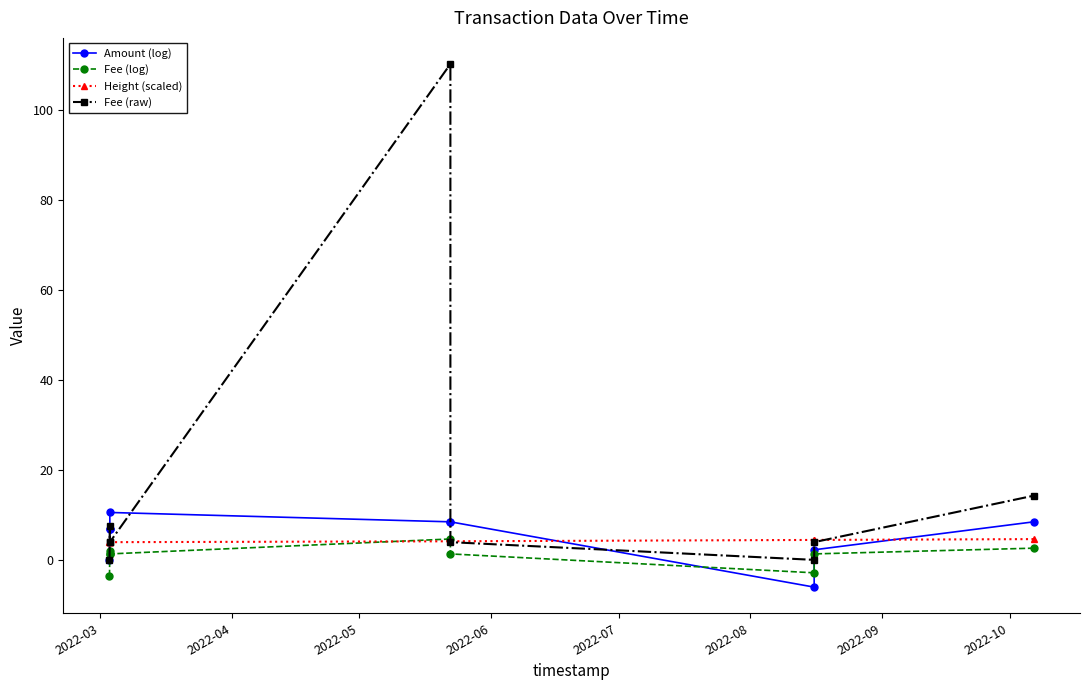

Which series changed the most between 2022-04 and 2022-07?

Fee (raw)